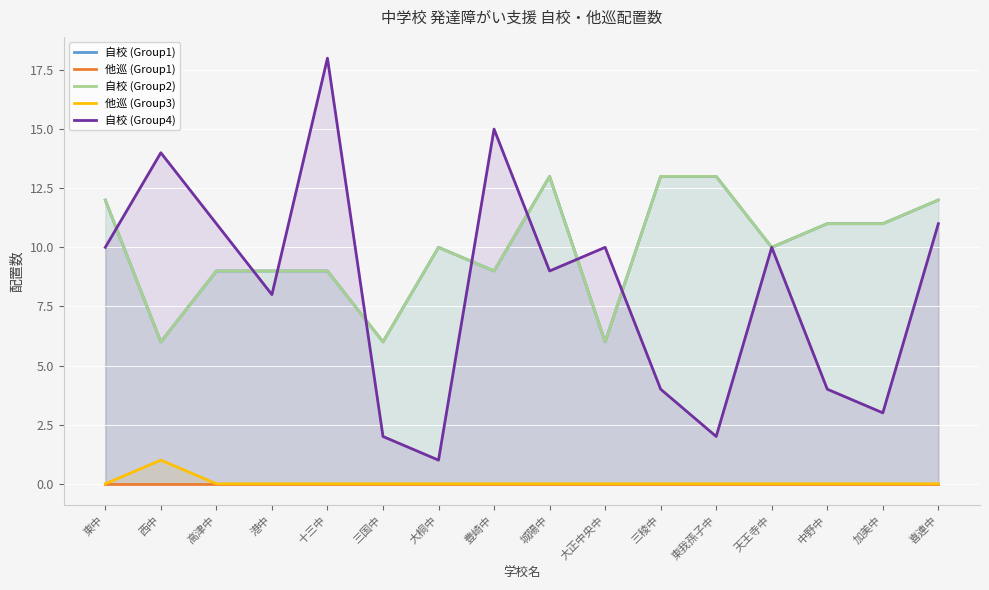

What is the highest value of the 自校 (Group1) series?

13